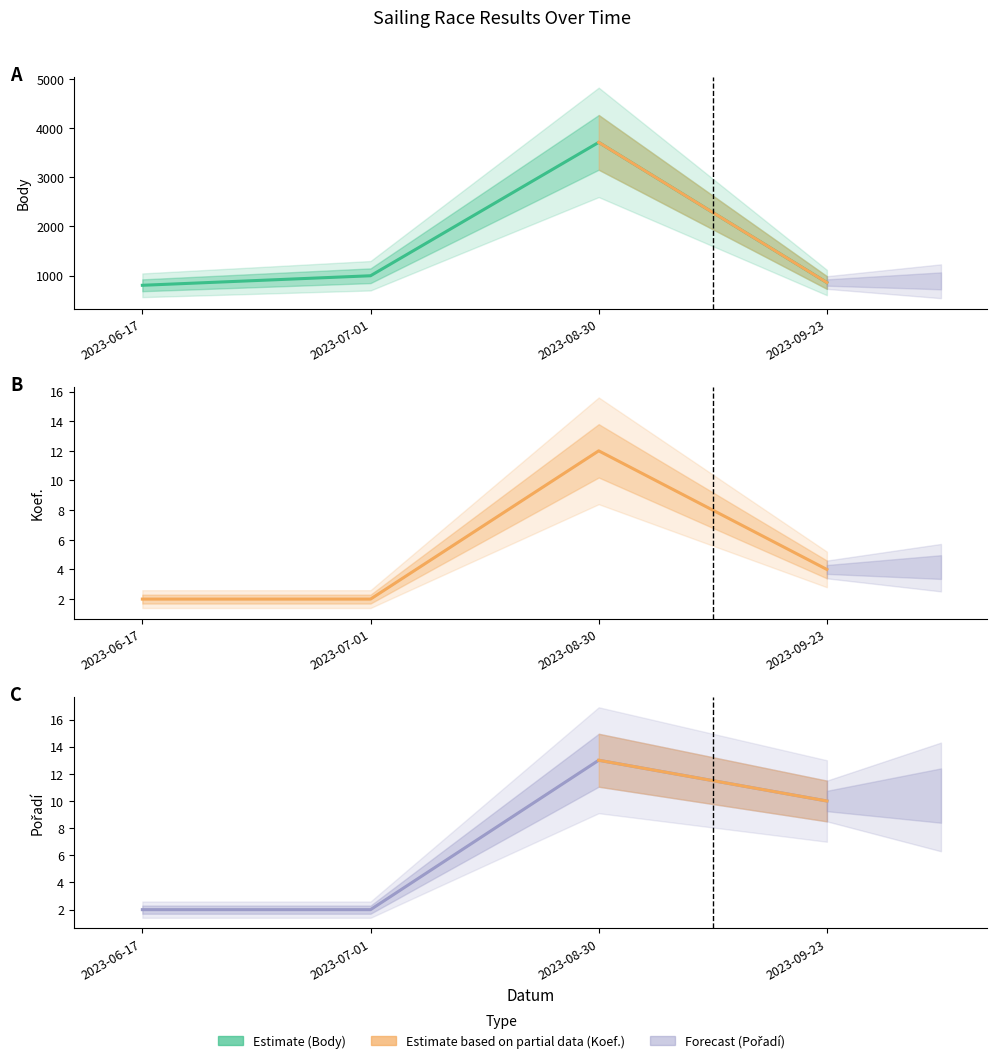

List the labels in order of Koef. value, largest first.

2023-08-30, 2023-09-23, 2023-06-17, 2023-07-01